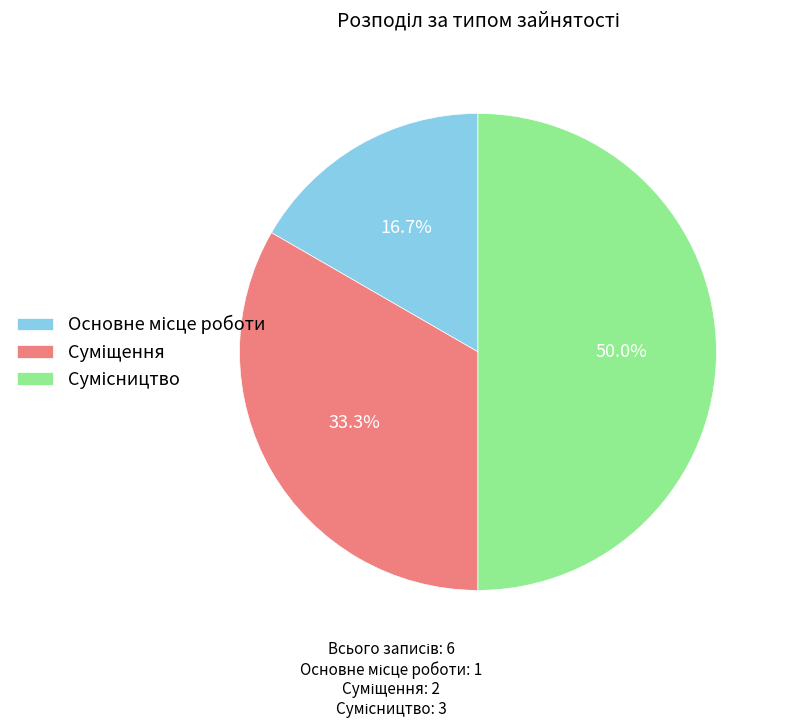

How many segments does this pie chart have?

3